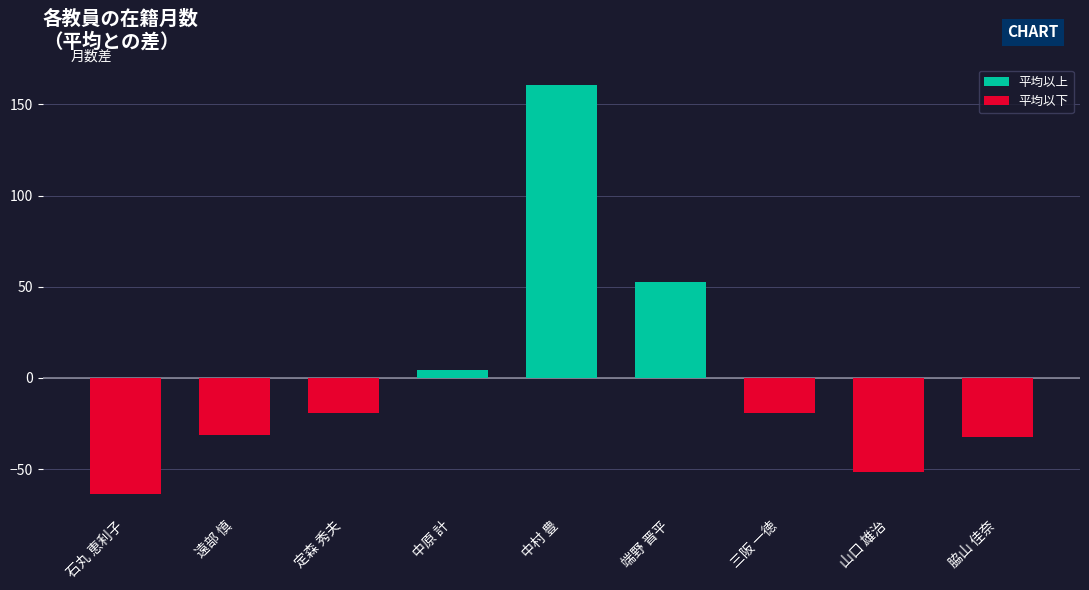

The chart shows a value of -6.3 at 定森 秀夫. True or false?

False